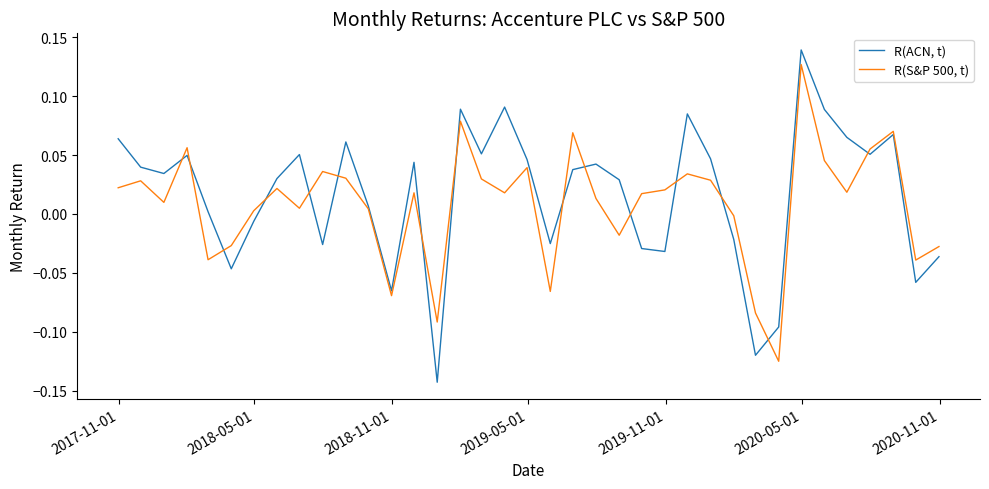

How many interior local valleys does the R(ACN, t) series have?

11